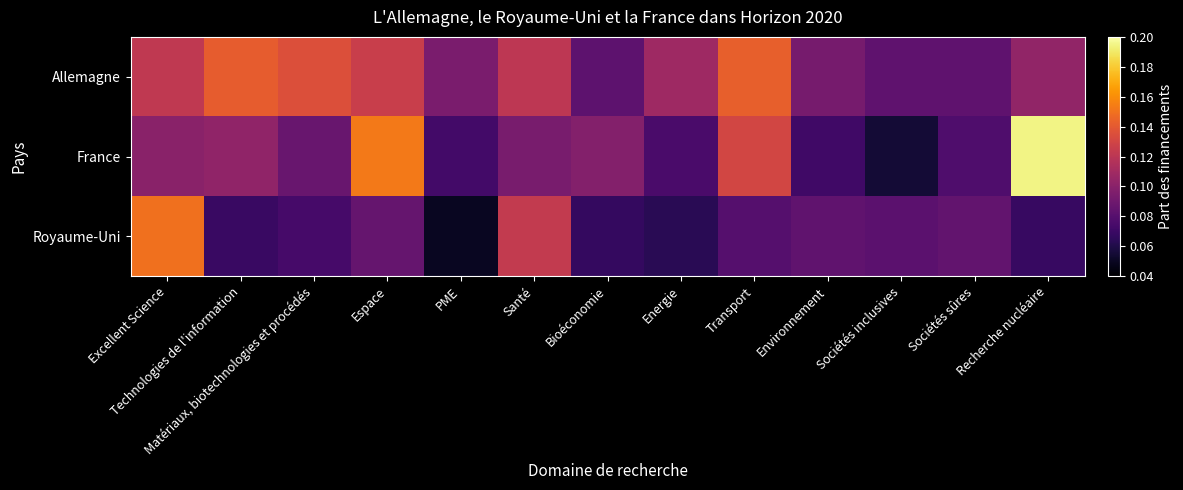

What is the maximum value shown in the chart?

0.2